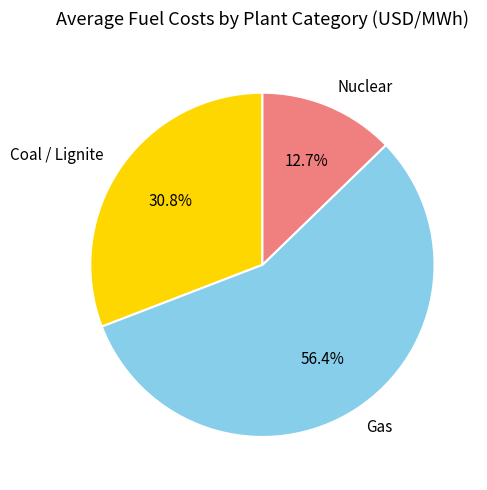

Is there any slice that represents more than half of the pie?

Yes